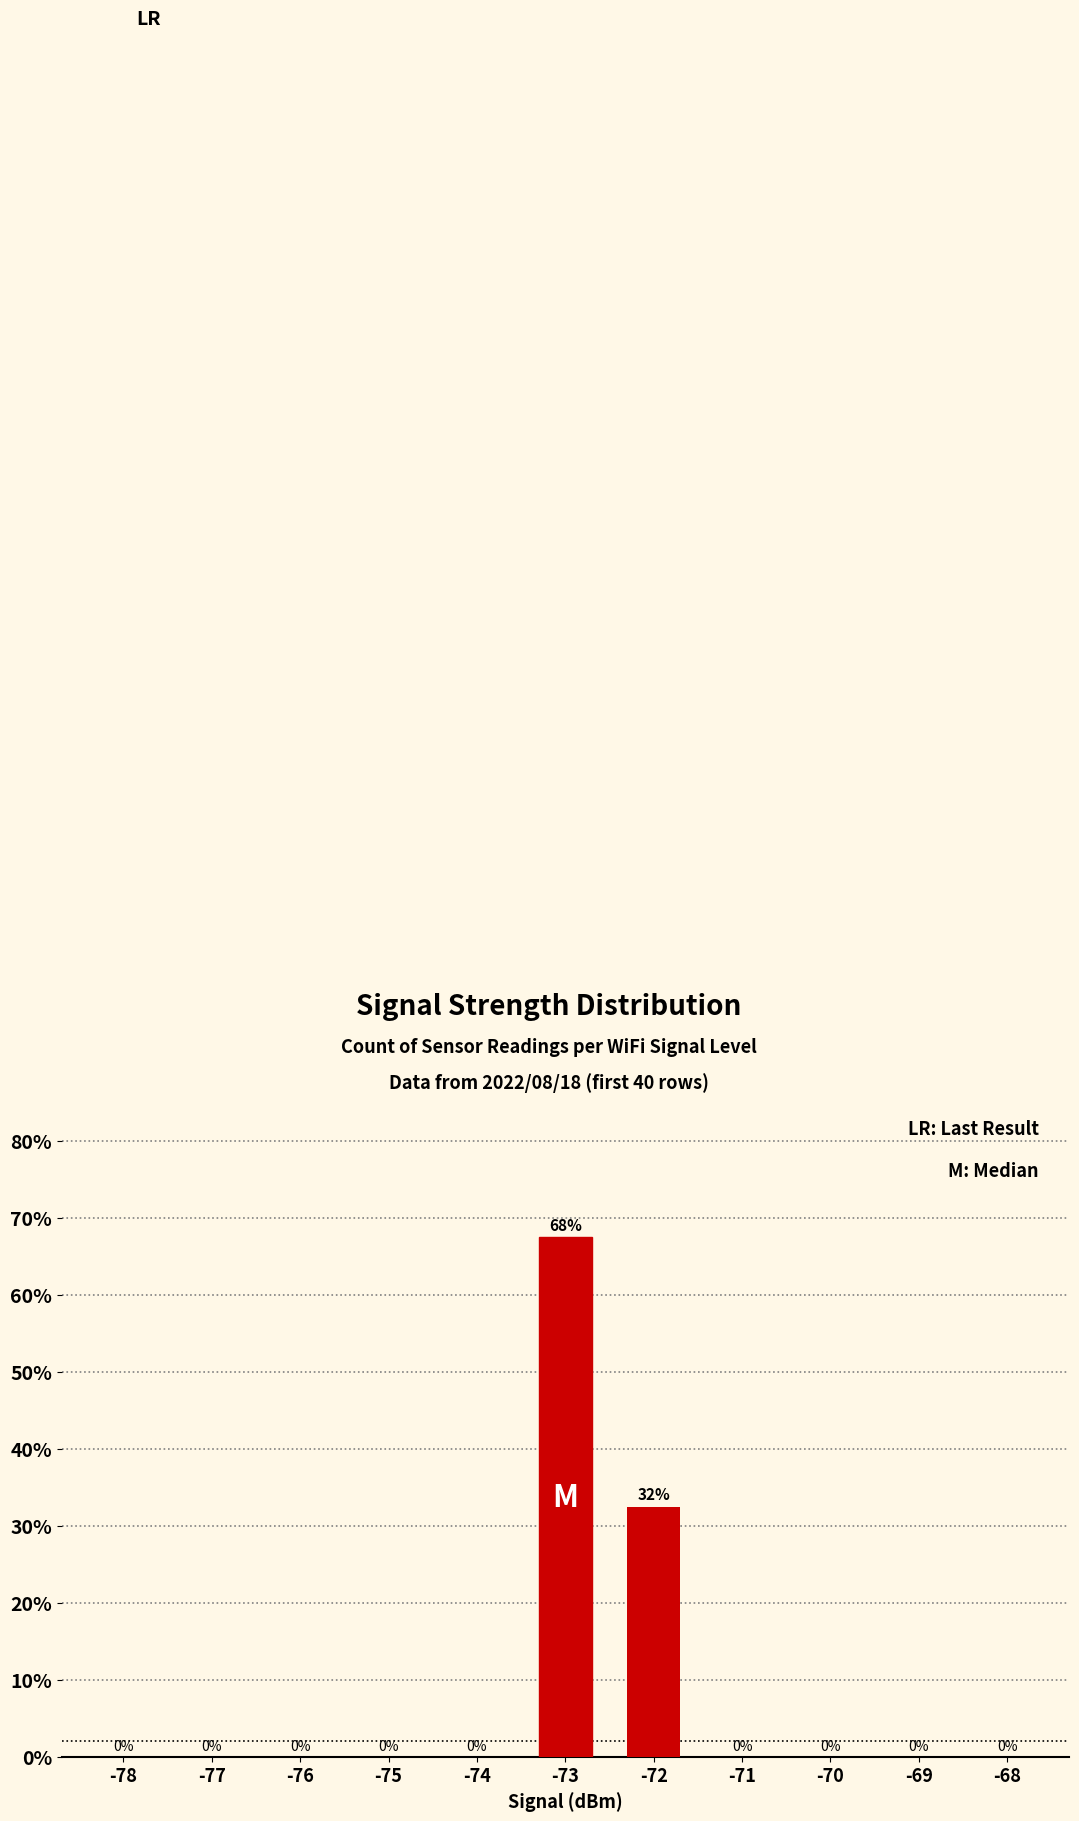

Is it true that the value at -68 is -25.6?

False